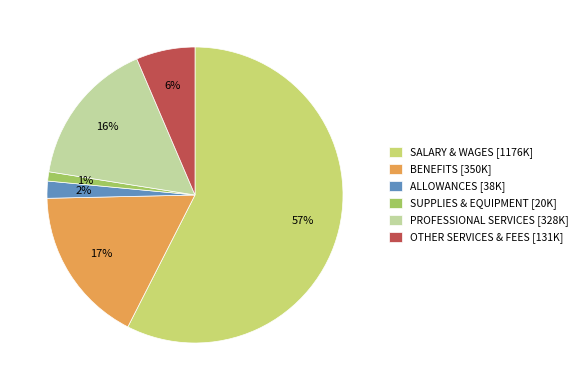

Which slice is the largest?

SALARY & WAGES [1176K]